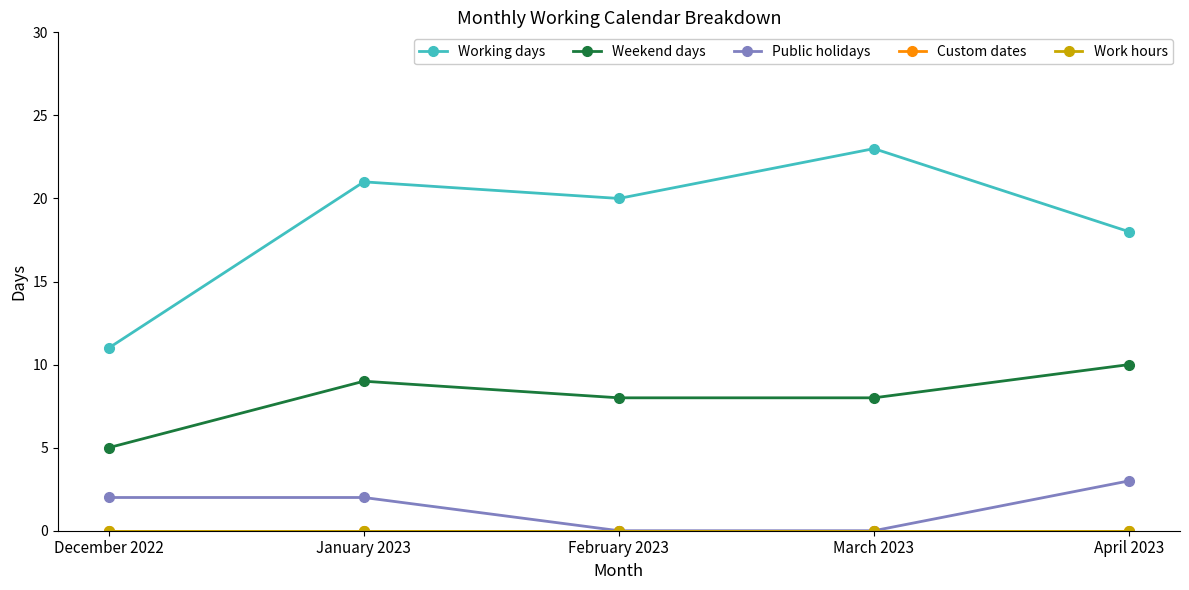

Between March 2023 and December 2022, which is larger?

March 2023